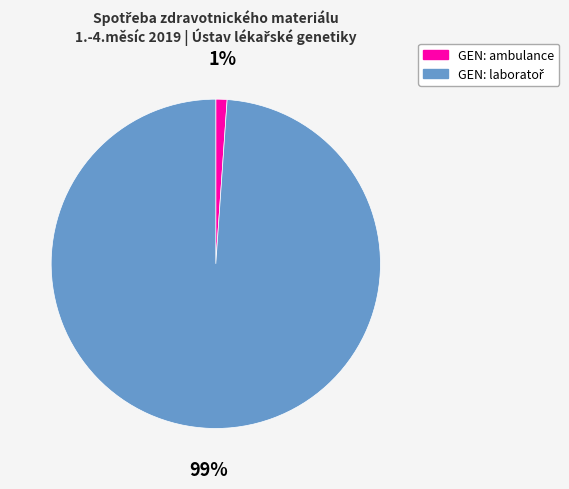

Which slice is the smallest?

GEN: ambulance